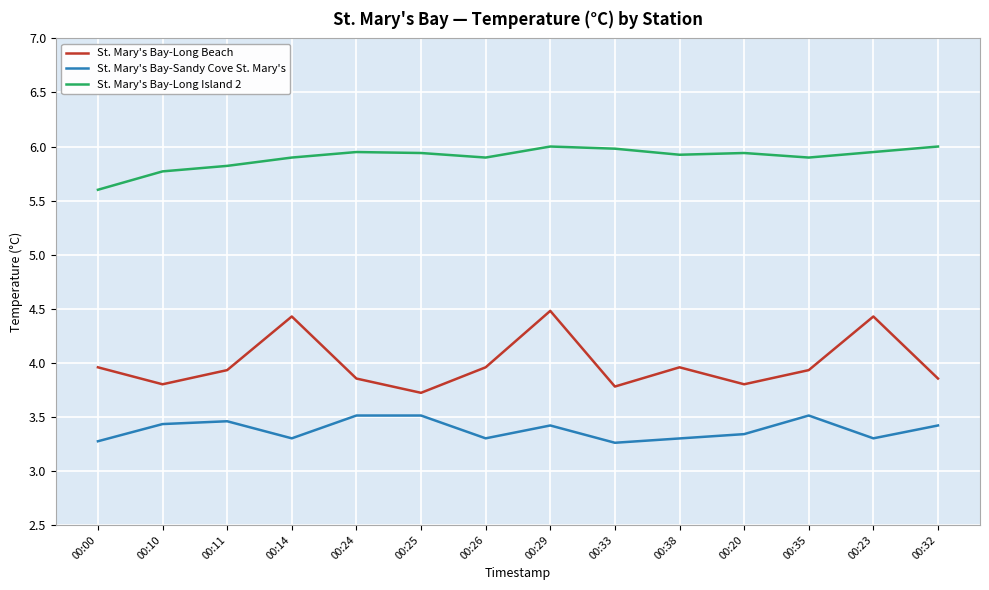

True or false: St. Mary's Bay-Sandy Cove St. Mary's and St. Mary's Bay-Long Island 2 intersect in this chart.

False